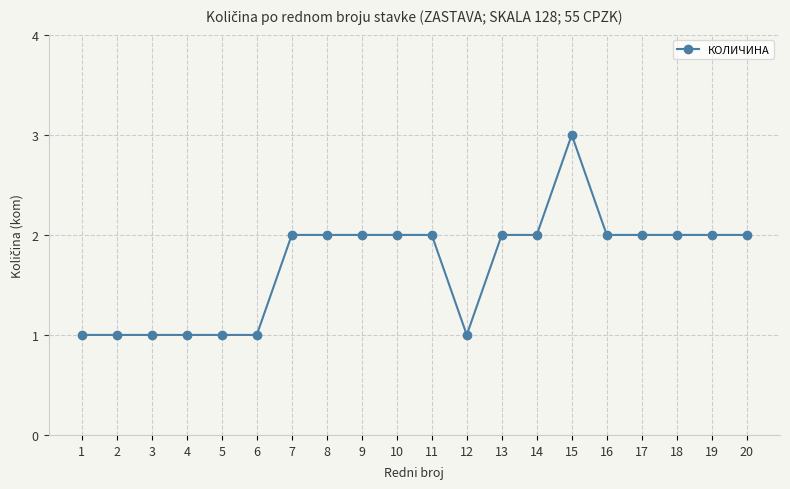

The value at 19 is 2. True or false?

True